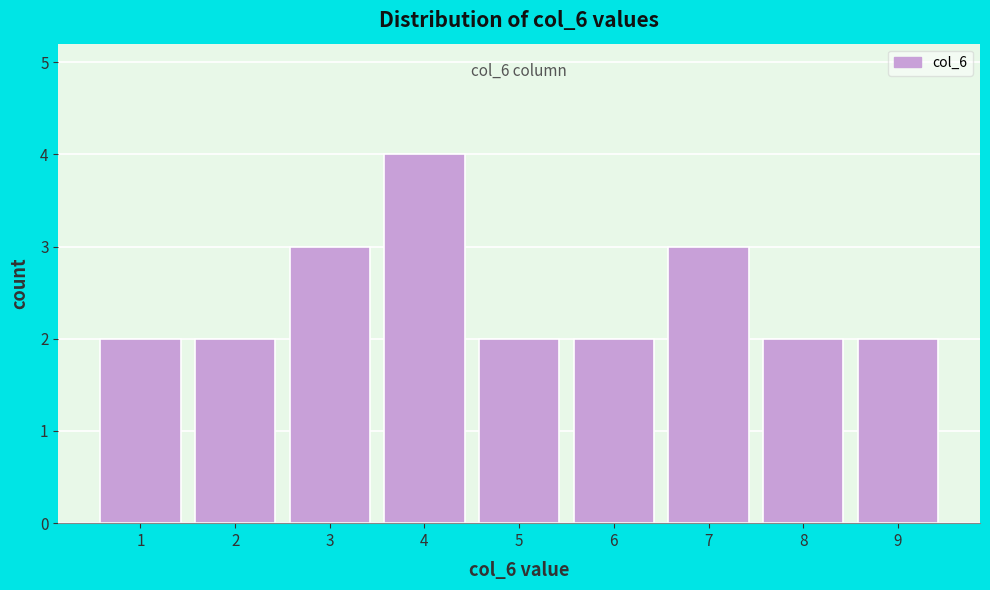

Reading left to right, what are all the values shown in this chart?

2	2	3	4	2	2	3	2	2